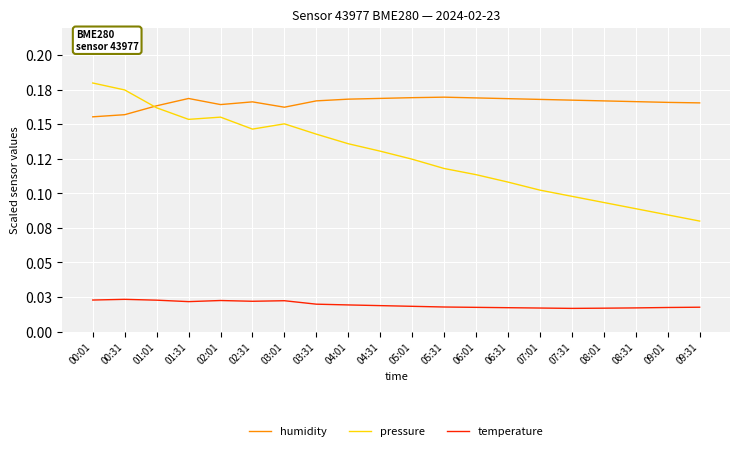

Is this an area chart (filled region under the line)?

No